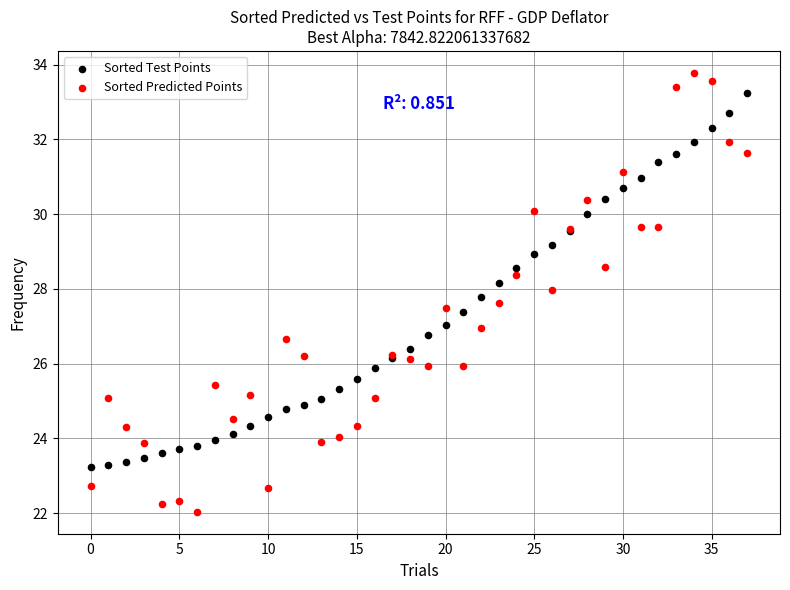

Which series contains the lowest Y value?

Sorted Predicted Points